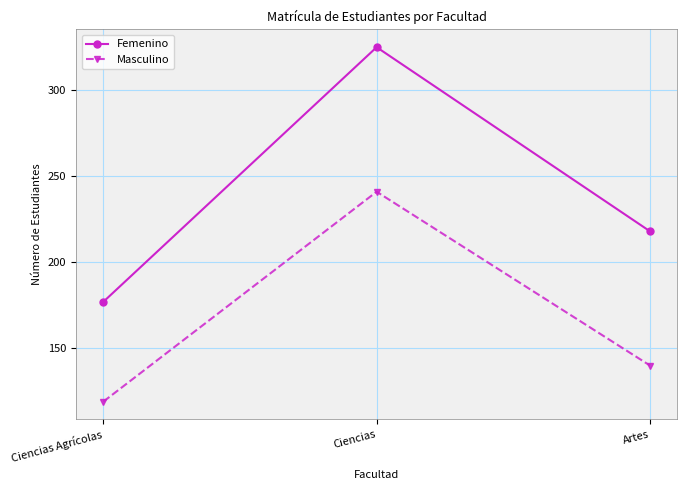

What is the maximum value for Femenino?

325